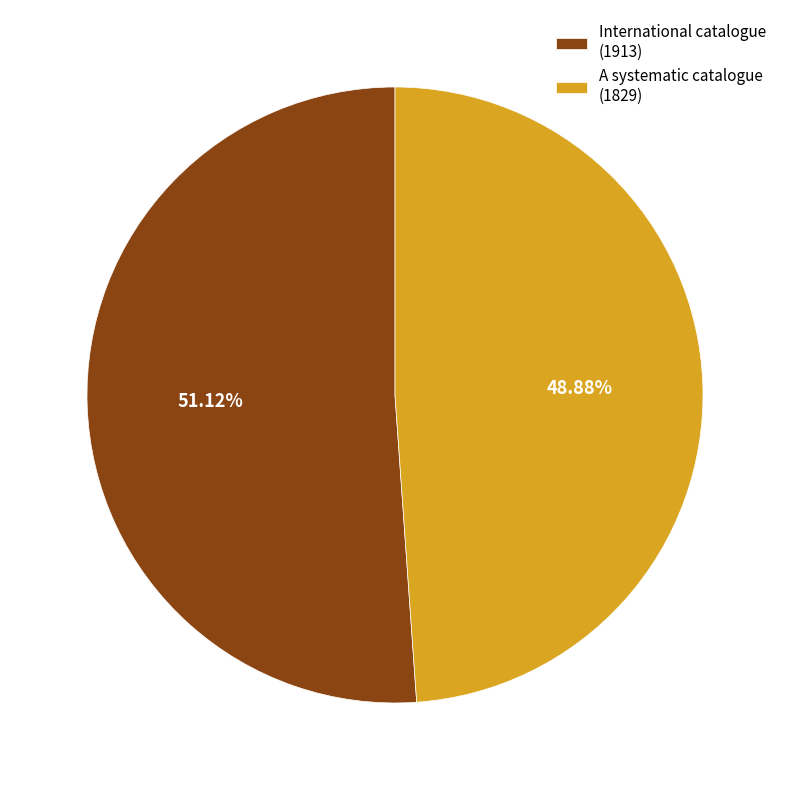

Do A systematic catalogue (1829) and International catalogue (1913) together represent more than half of the pie?

Yes